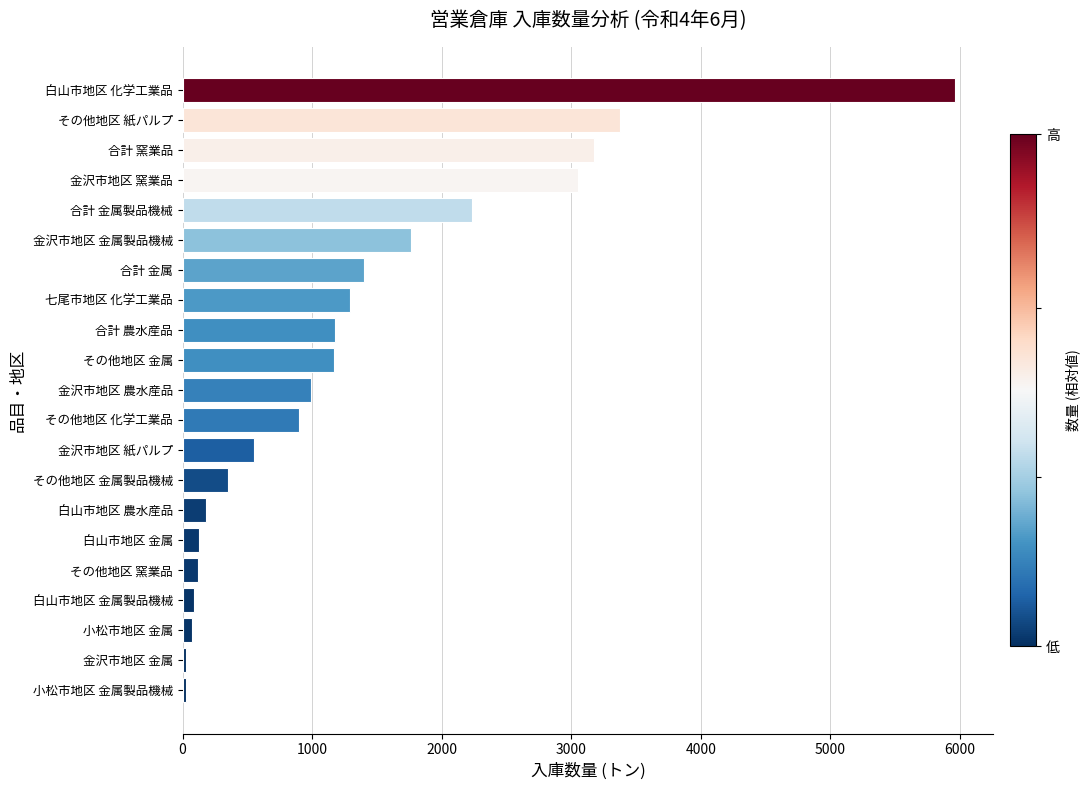

What is the average value?

1336